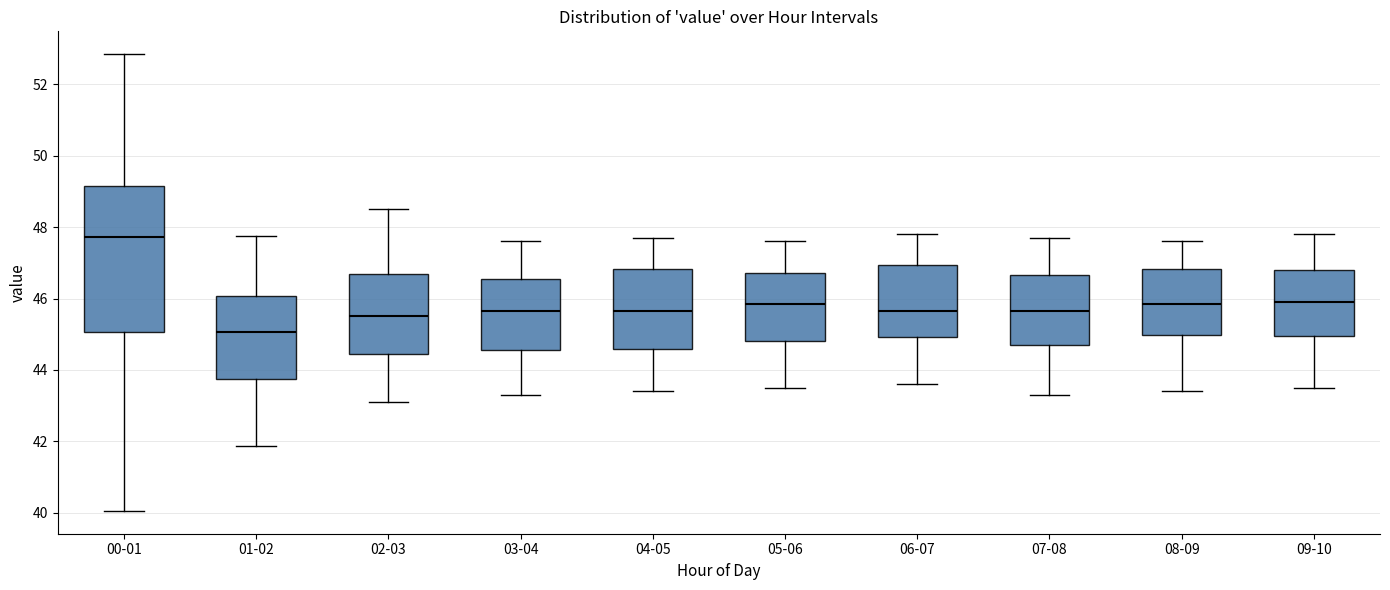

Where does the upper whisker of the box for 02-03 end on the y-axis? The values are not printed on the chart, so give them approximately, as read against the axis.

48.6